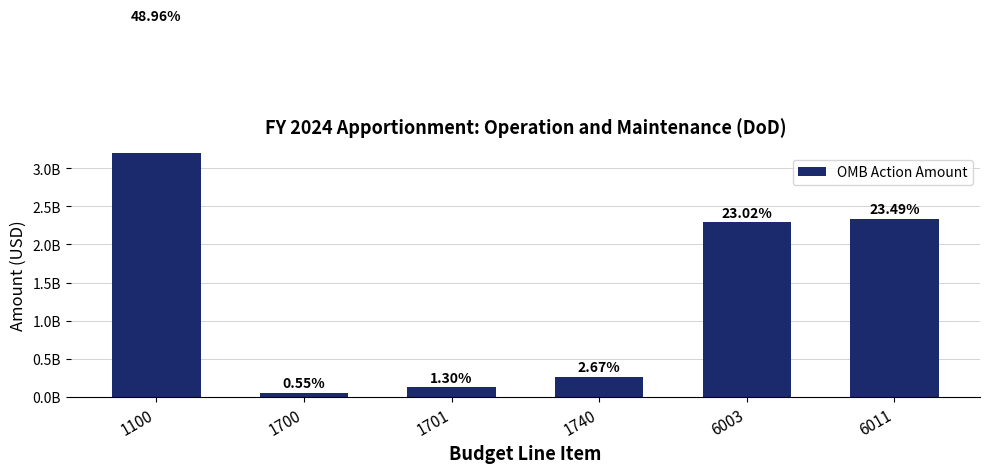

Reading right to left, list all the values displayed in this chart.

2338371529	2291495271	265874008	129162461	54963531	4873544000